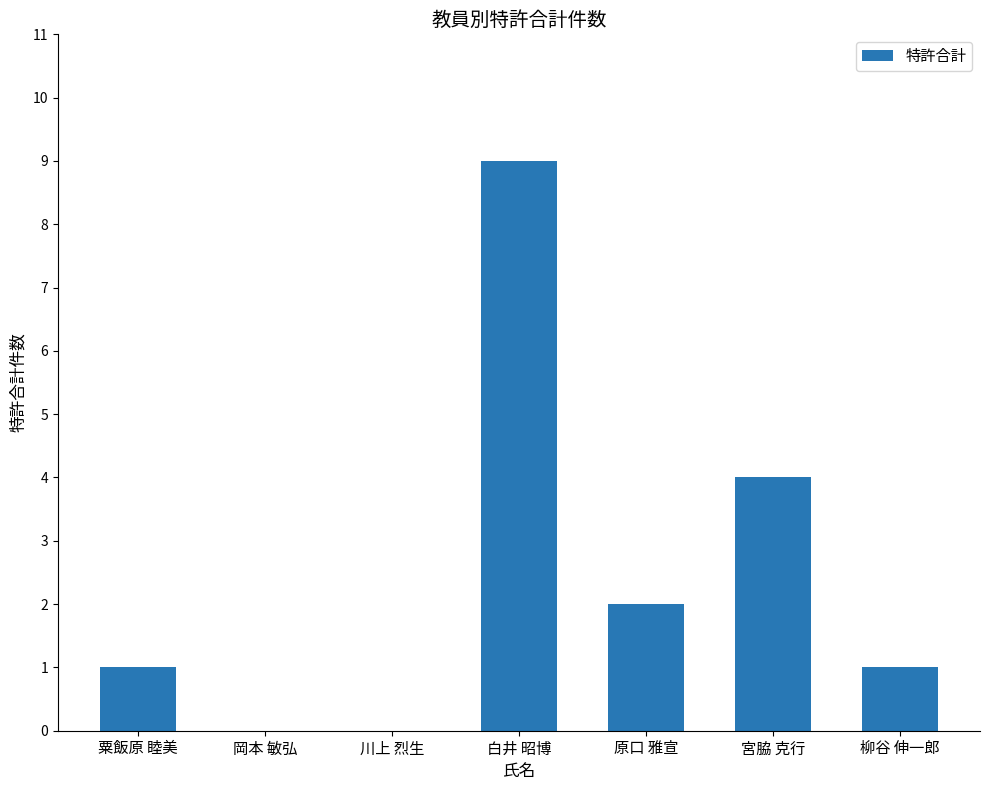

How many distinct data groups are displayed?

1